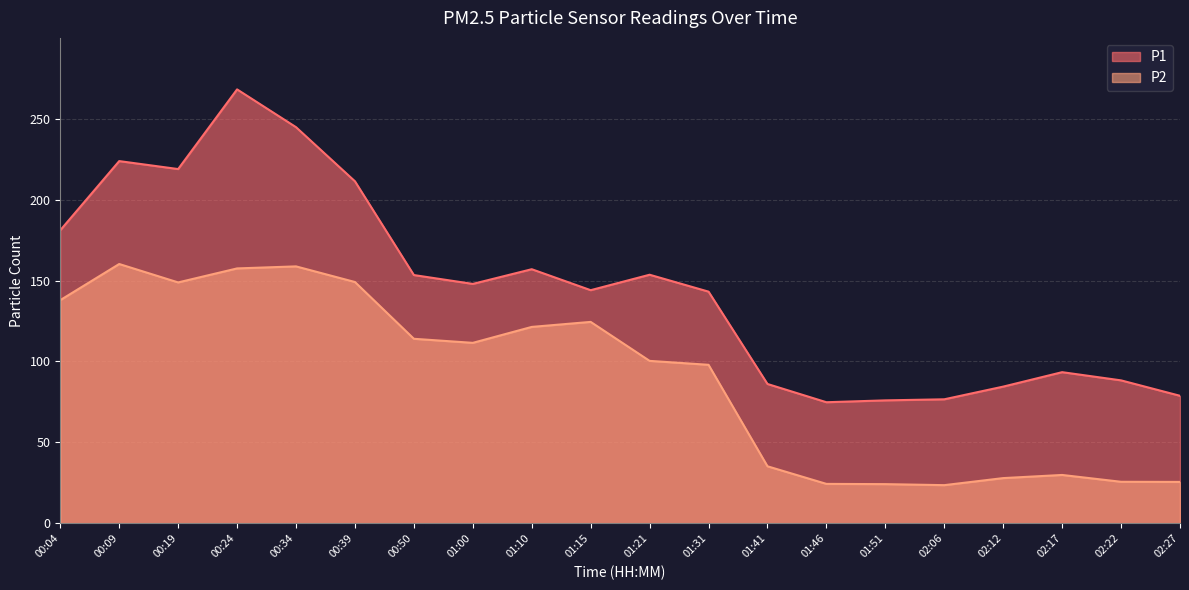

What value does the P1 series have at 00:19?

218.9